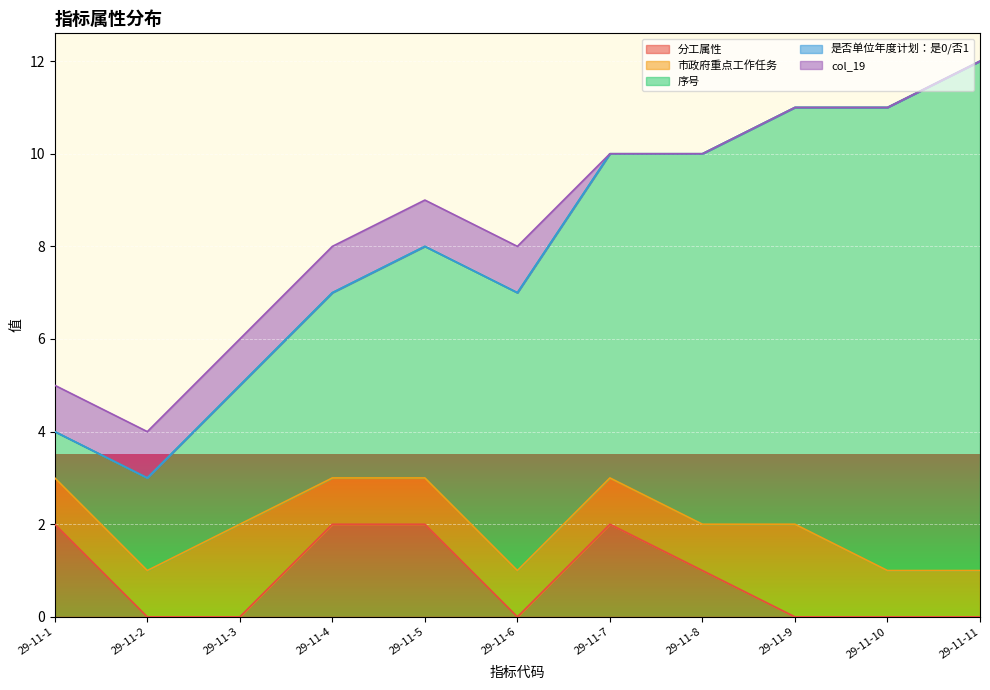

What is the spread (max minus min) of values at 29-11-8?

8